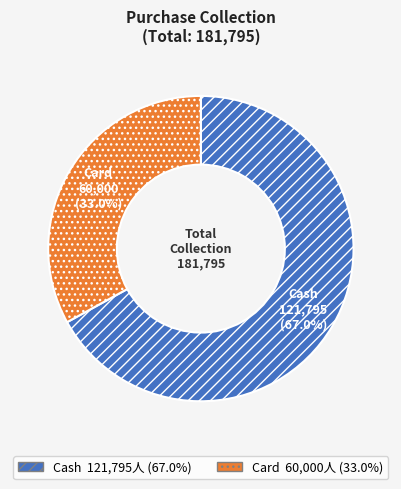

Rank the categories by value from lowest to highest.

Card, Cash